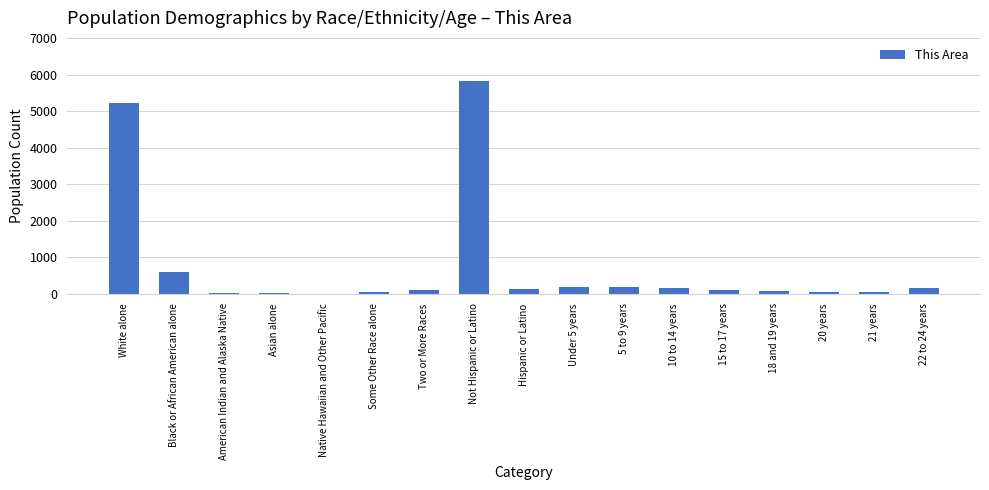

Approximately how many times larger is the value at 15 to 17 years compared to Under 5 years?

0.6